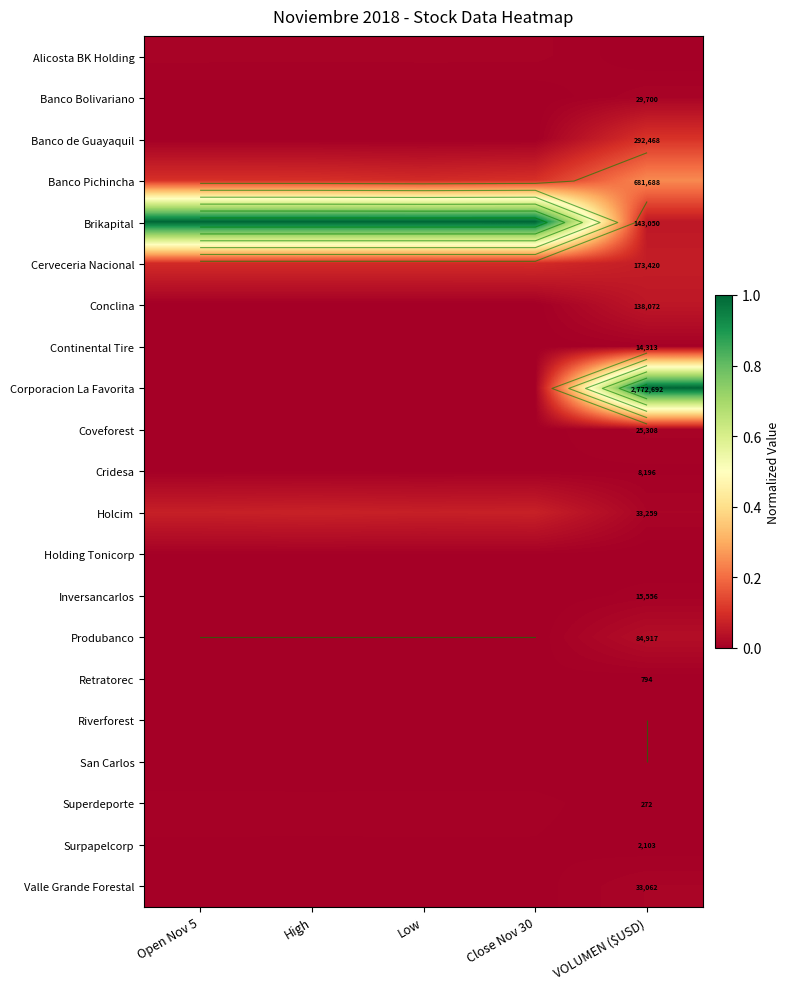

List the labels in order of Riverforest value, largest first.

Open Nov 5, Low, Close Nov 30, High, VOLUMEN ($USD)